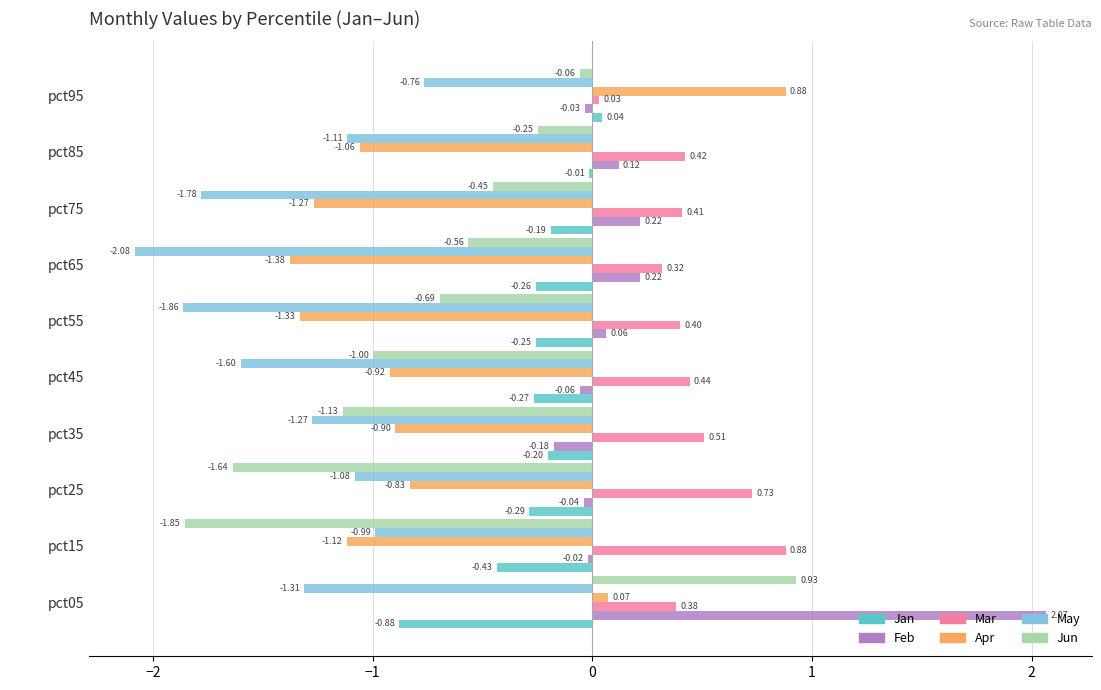

At which label does May reach its peak?

pct95